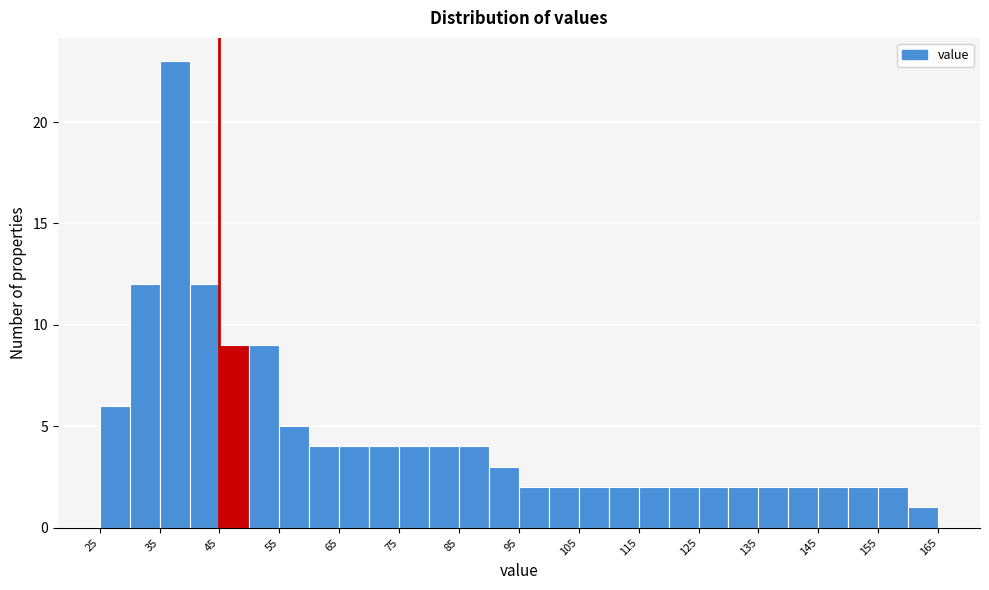

Reading left to right, list every bar in this chart as the range it spans on the x-axis followed by its height. The values are not printed on the chart, so give them approximately, as read against the axis.

25 to 30: 6
30 to 35: 12
35 to 40: 23
40 to 45: 12
45 to 50: 9
50 to 55: 9
55 to 60: 5
60 to 65: 4
65 to 70: 4
70 to 75: 4
75 to 80: 4
80 to 85: 4
85 to 90: 4
90 to 95: 3
95 to 100: 2
100 to 105: 2
105 to 110: 2
110 to 115: 2
115 to 120: 2
120 to 125: 2
125 to 130: 2
130 to 135: 2
135 to 140: 2
140 to 145: 2
145 to 150: 2
150 to 155: 2
155 to 160: 2
160 to 165: 1